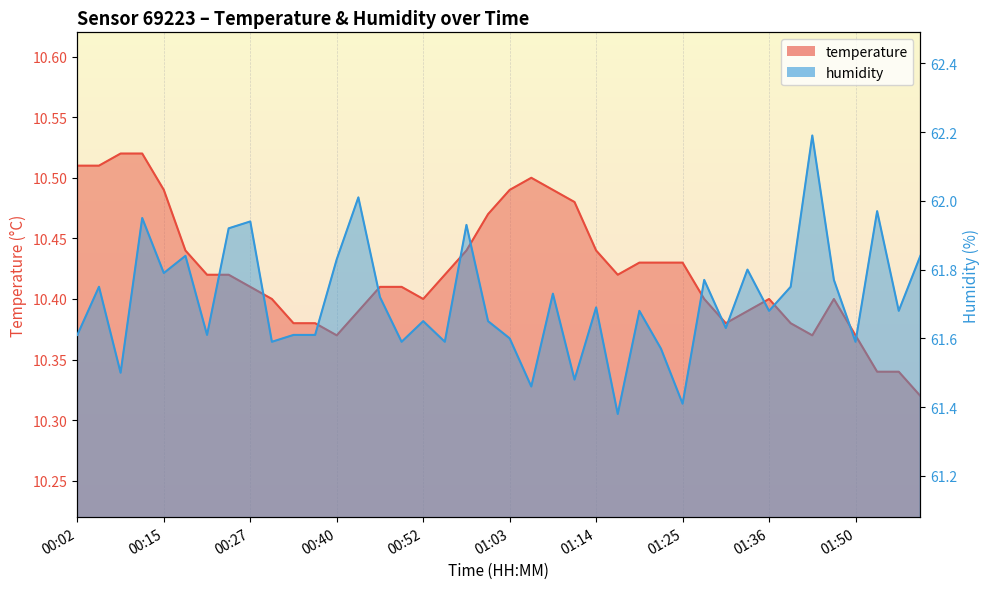

What is the difference between the maximum and minimum values in the humidity series?

0.8